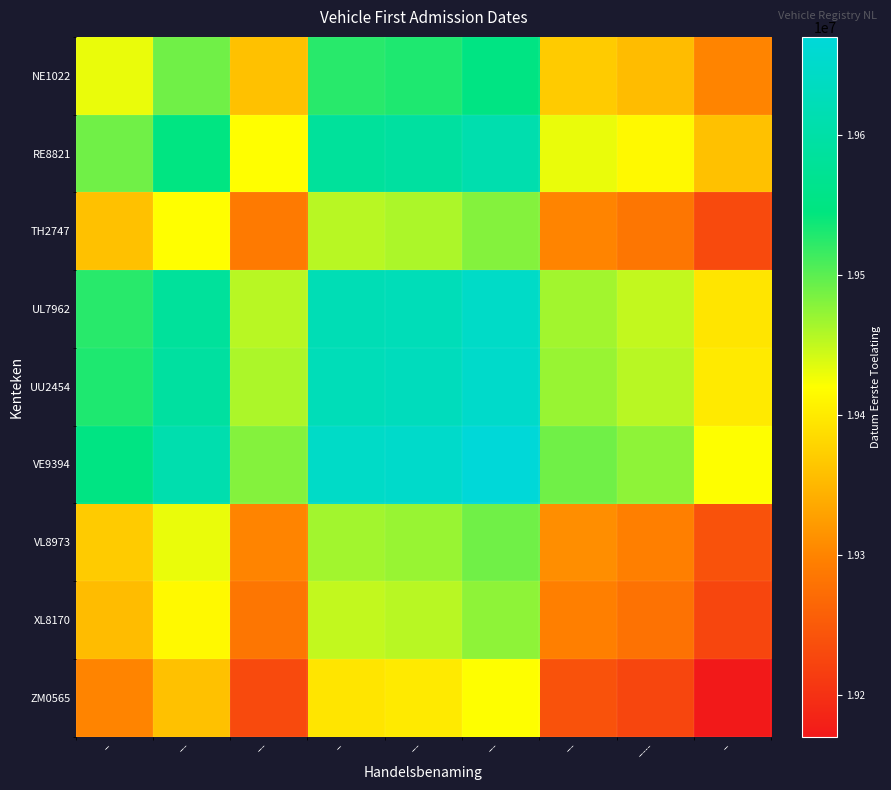

At which category does the chart reach its peak across all series?

---